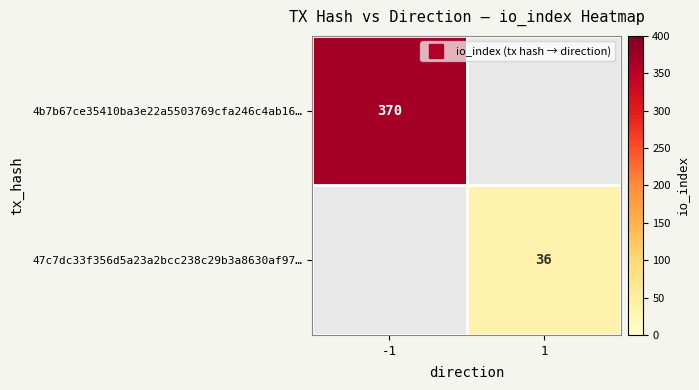

The 4b7b67ce35410ba3e22a5503769cfa246c4ab16… series shows 370.0 at -1. True or false?

True